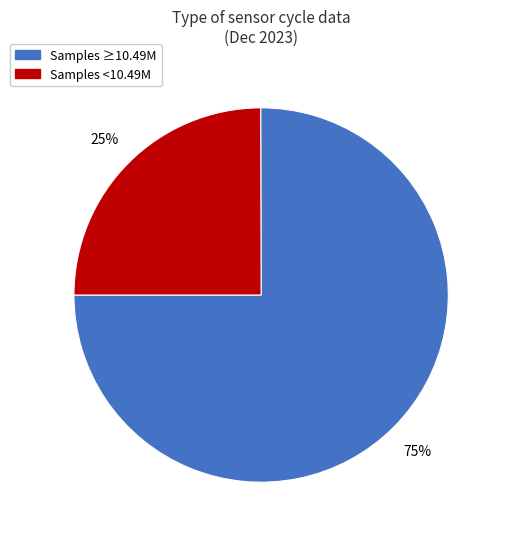

What is the majority slice?

Samples ≥10.49M